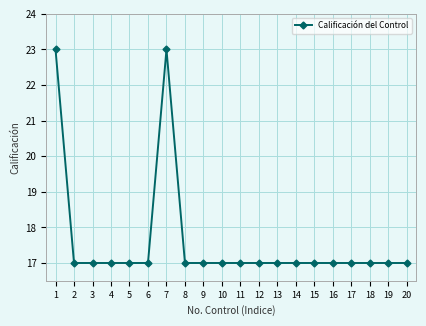

True or false: the data has more than 0 interior local peaks.

True